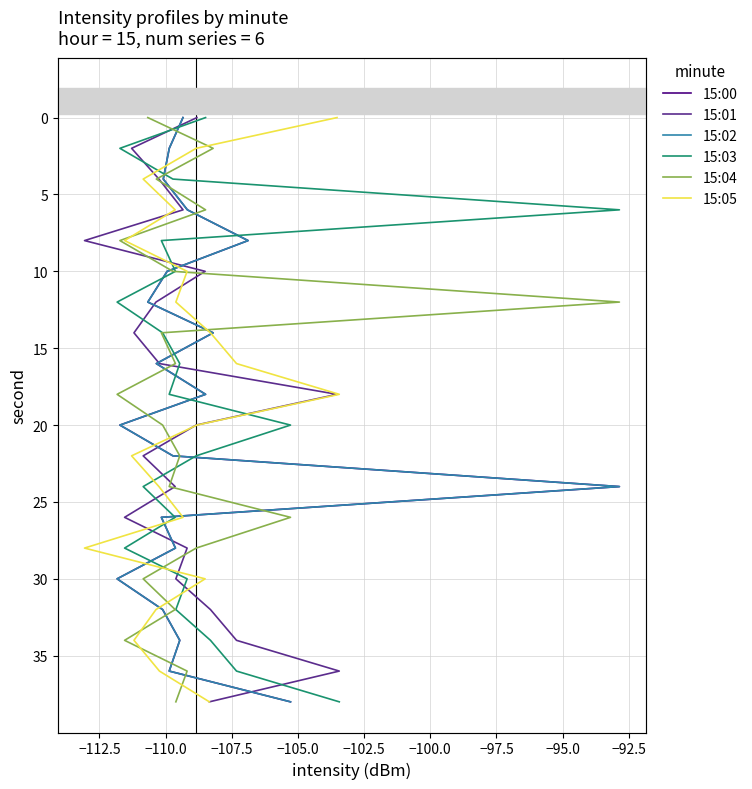

Count the number of categories in the chart.

20